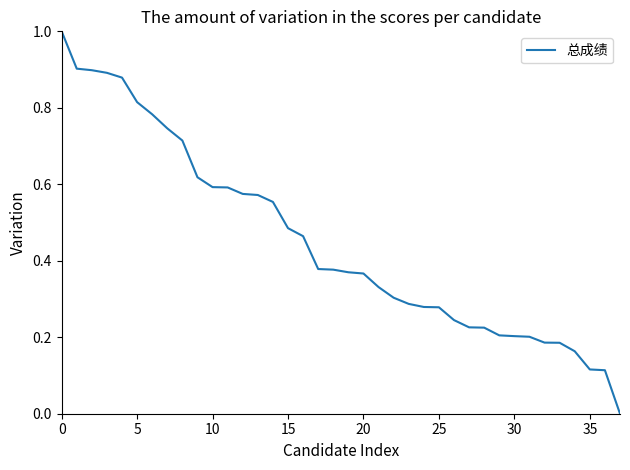

What is the greatest value displayed?

1.0